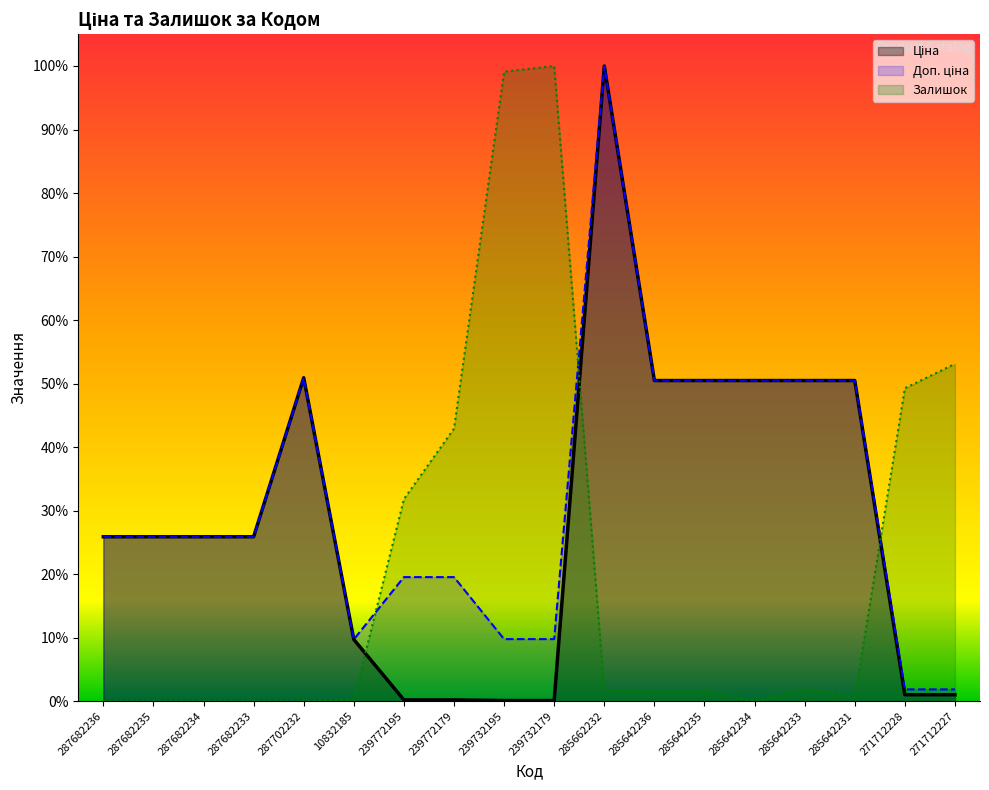

Where is the first local maximum for Залишок?

239732179